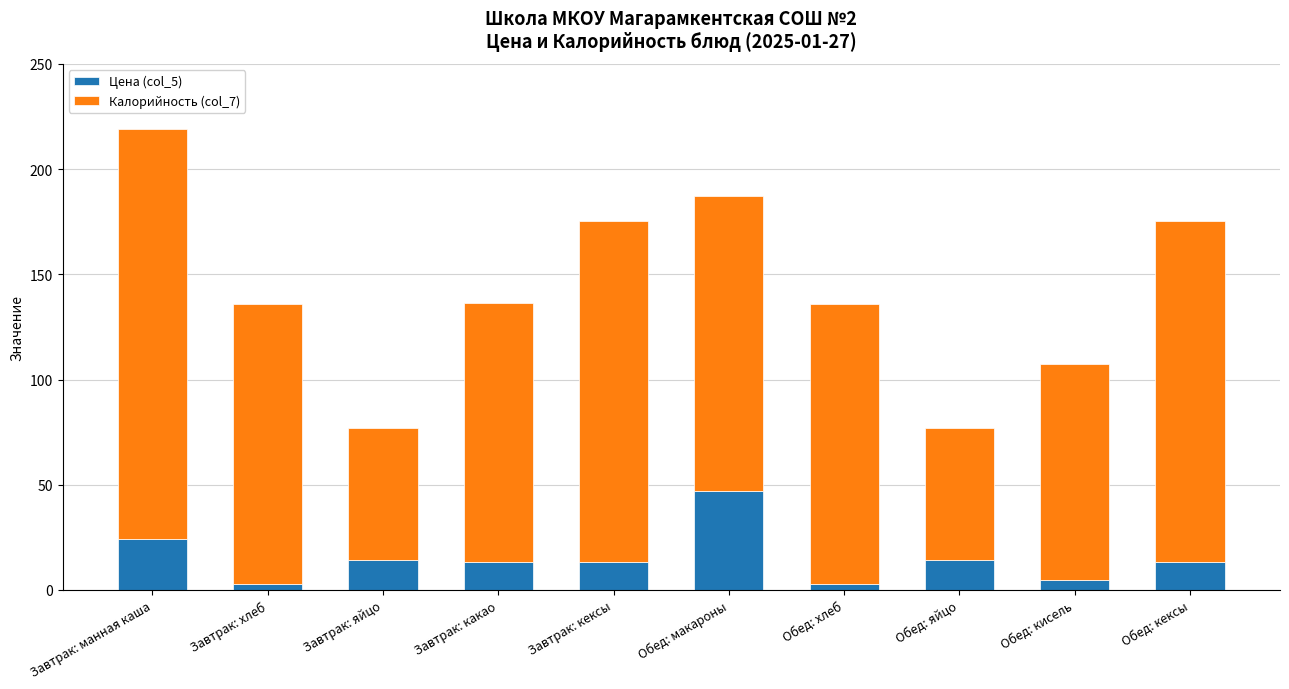

Is it true that Цена (col_5) equals 13.2 at Обед: кексы?

True